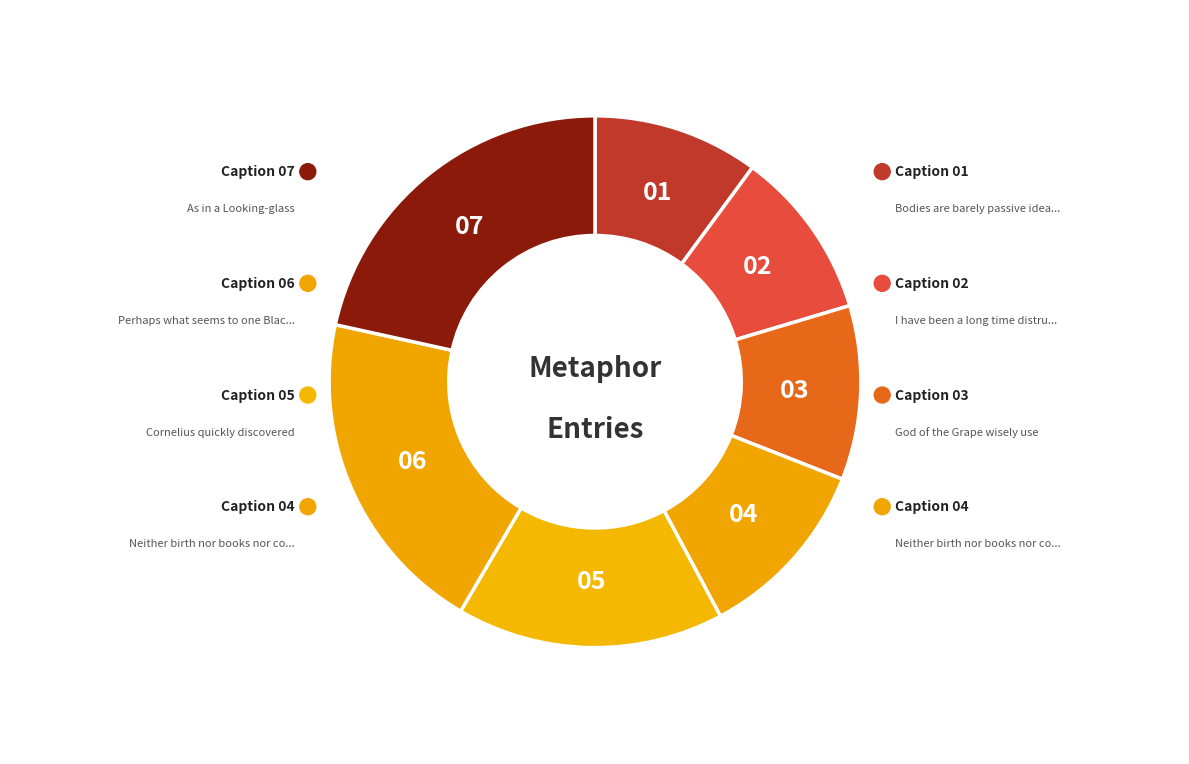

Rank the categories by value from highest to lowest.

As in a Looking-glass, Perhaps what seems to one Black, Cornelius quickly discovered, Neither birth nor books nor conversation, God of the Grape wisely use, I have been a long time distrusting, Bodies are barely passive ideas